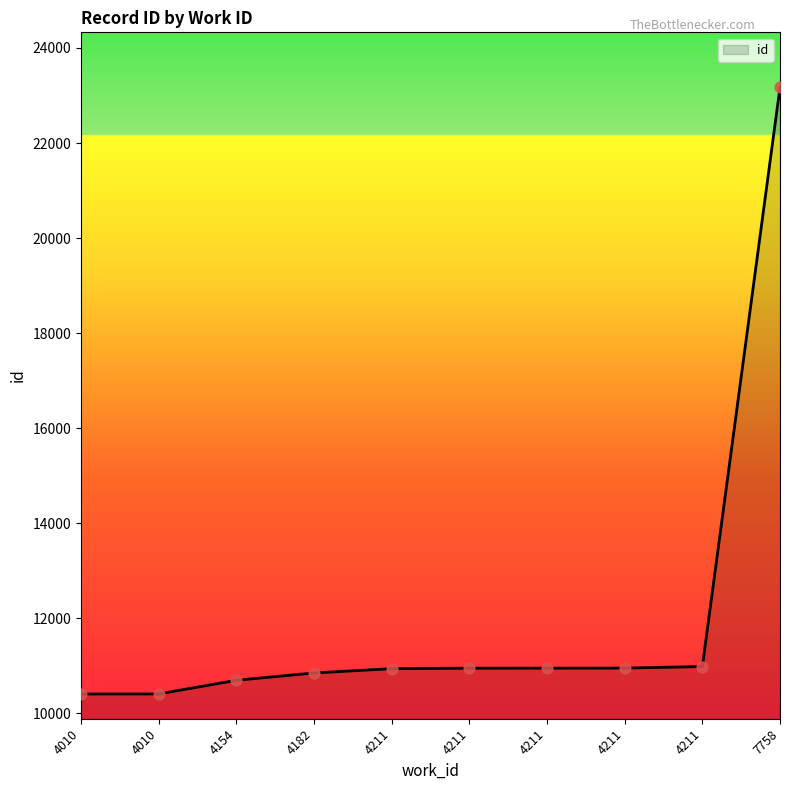

Which has a higher value, 4010 or 4211?

4211